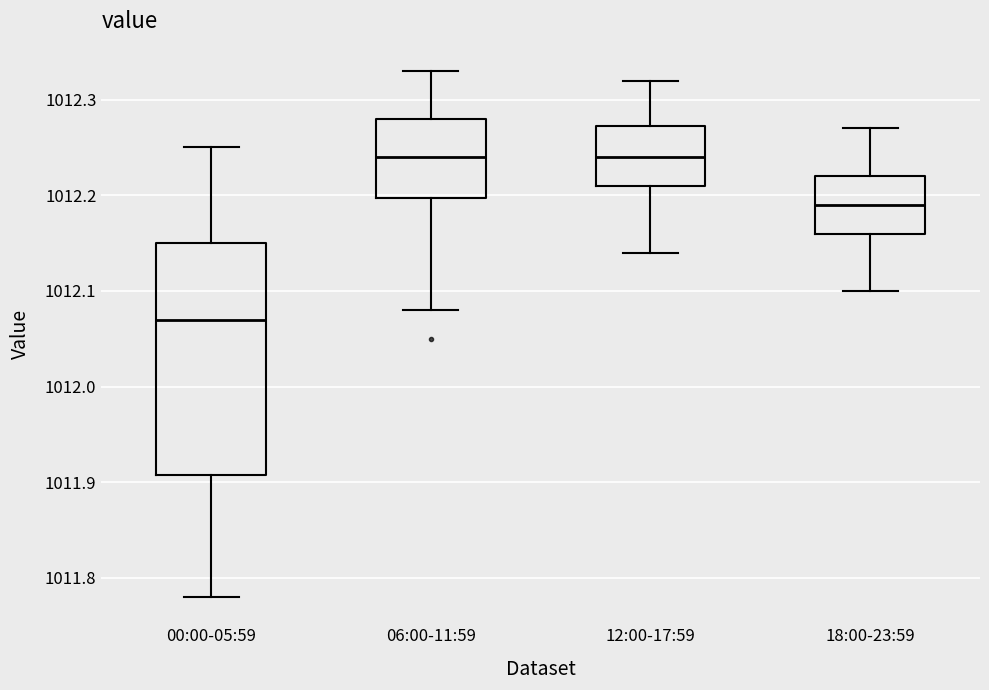

Reading left to right, read every box against the y-axis: the position of its median line, the range the box covers, and the ends of its whiskers. The values are not printed on the chart, so give them approximately, as read against the axis.

00:00-05:59: median 1012.07, box 1011.91 to 1012.15, whiskers 1011.78 to 1012.25
06:00-11:59: median 1012.24, box 1012.20 to 1012.28, whiskers 1012.08 to 1012.33
12:00-17:59: median 1012.24, box 1012.21 to 1012.27, whiskers 1012.14 to 1012.32
18:00-23:59: median 1012.19, box 1012.16 to 1012.22, whiskers 1012.10 to 1012.27